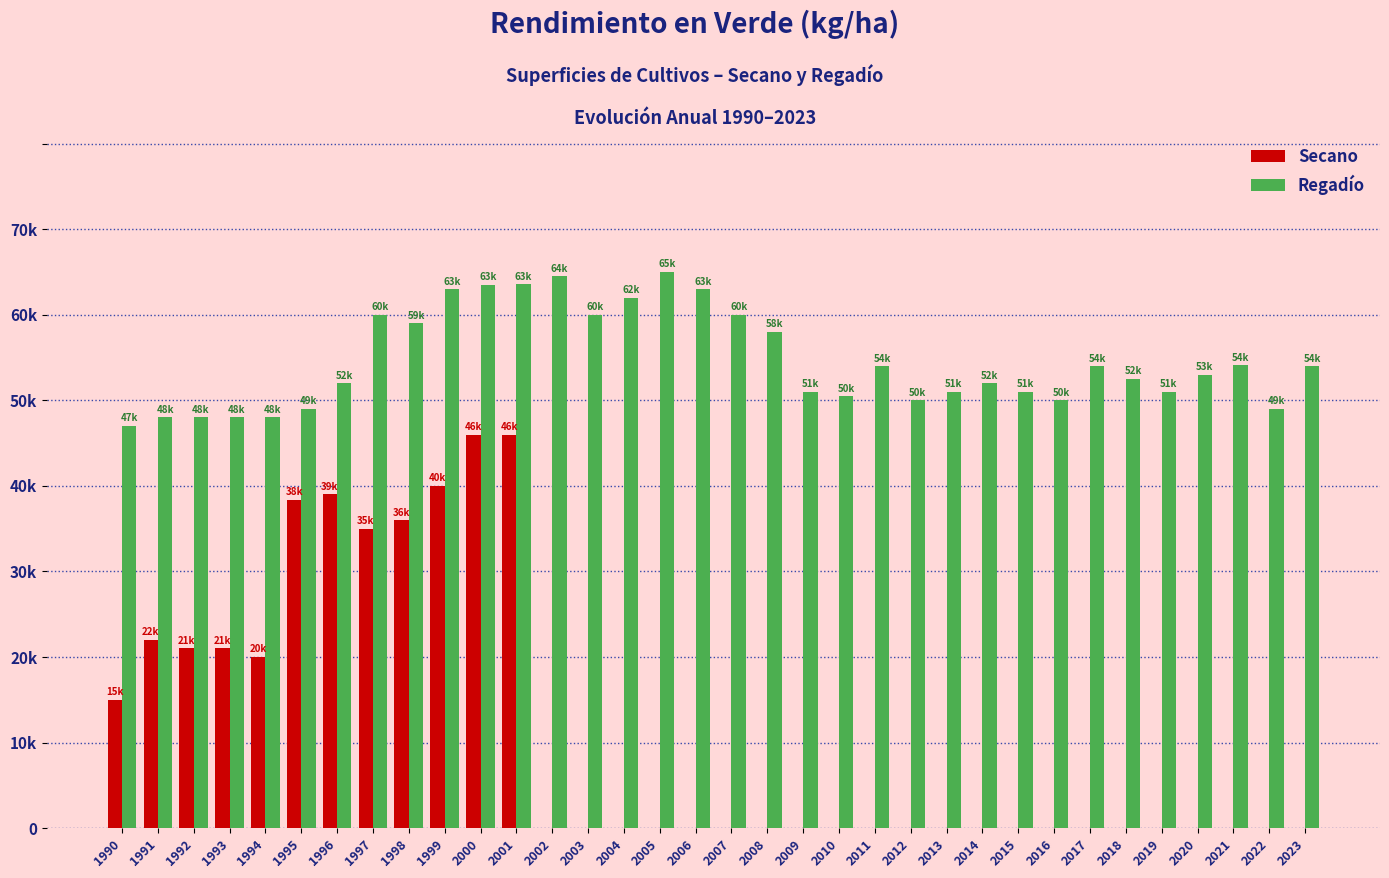

What are all the series names shown in the legend?

Secano, Regadío